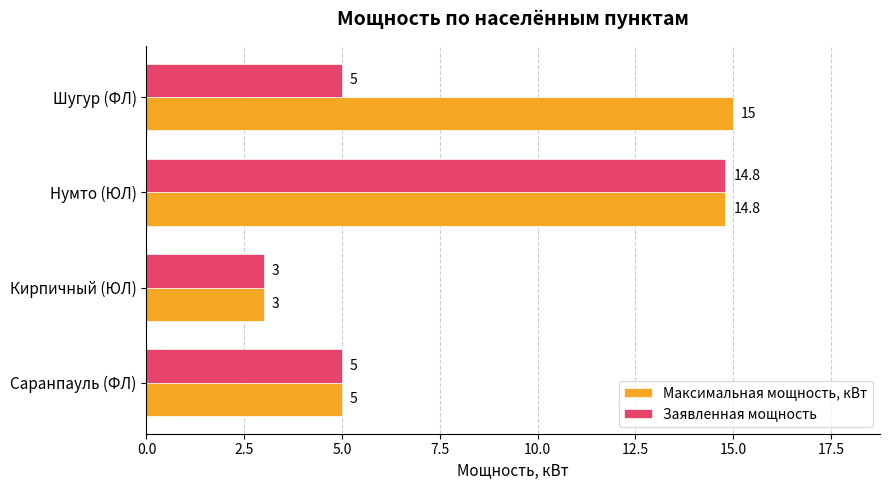

The value of Максимальная мощность, кВт at Шугур (ФЛ) is 15.0. True or false?

True